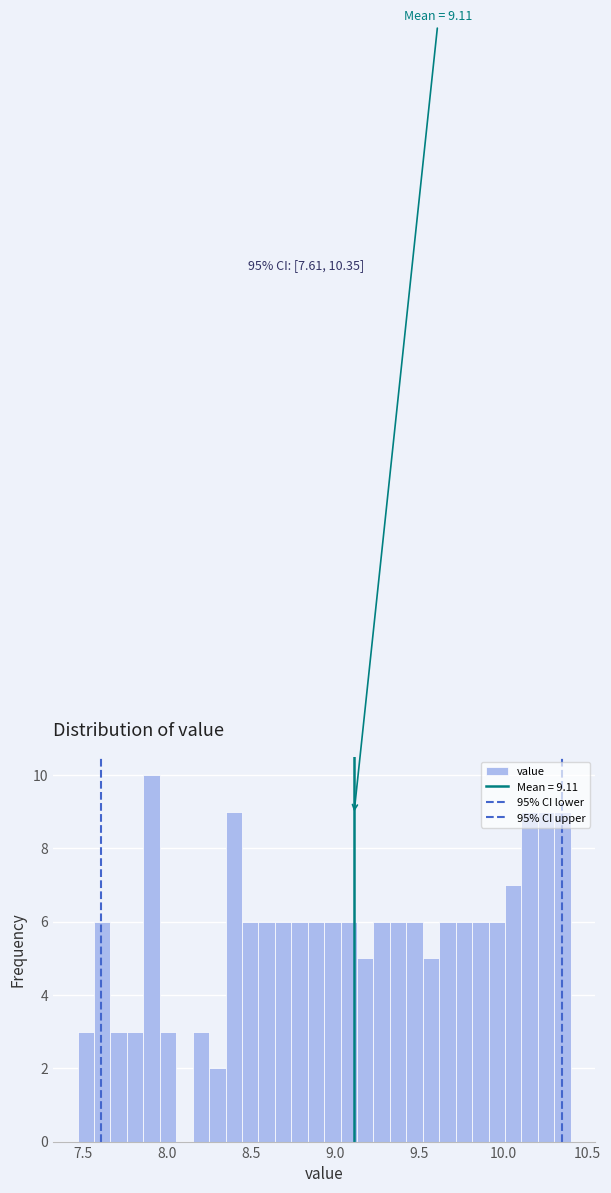

Around what value on the x-axis is the tallest bar? Give the approximate position of its centre, as read against the axis.

7.90